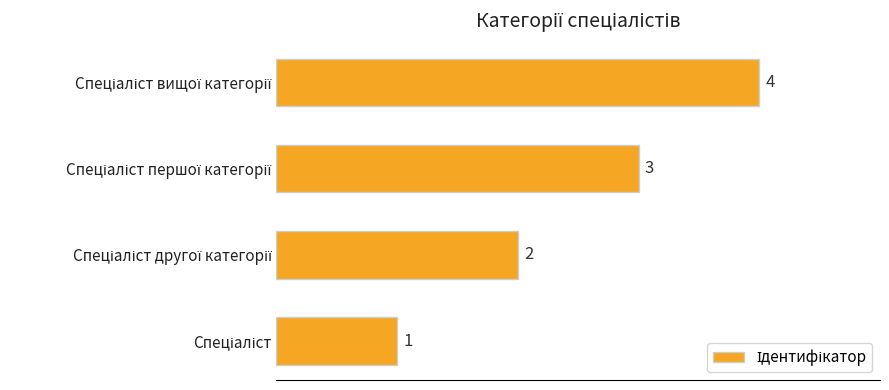

What is the sum of all values?

10